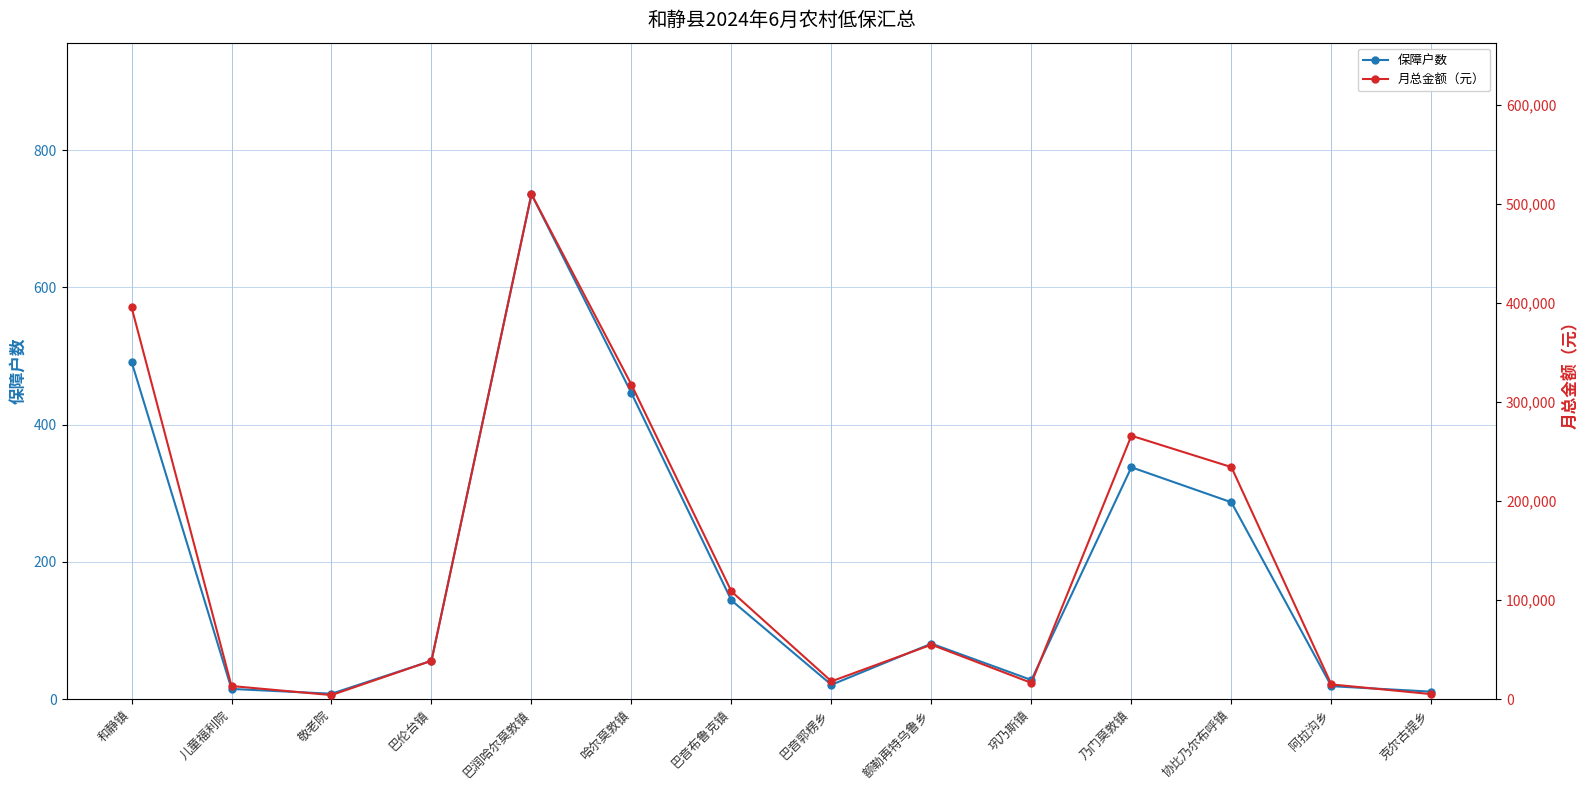

Does the chart have visible grid lines?

Yes